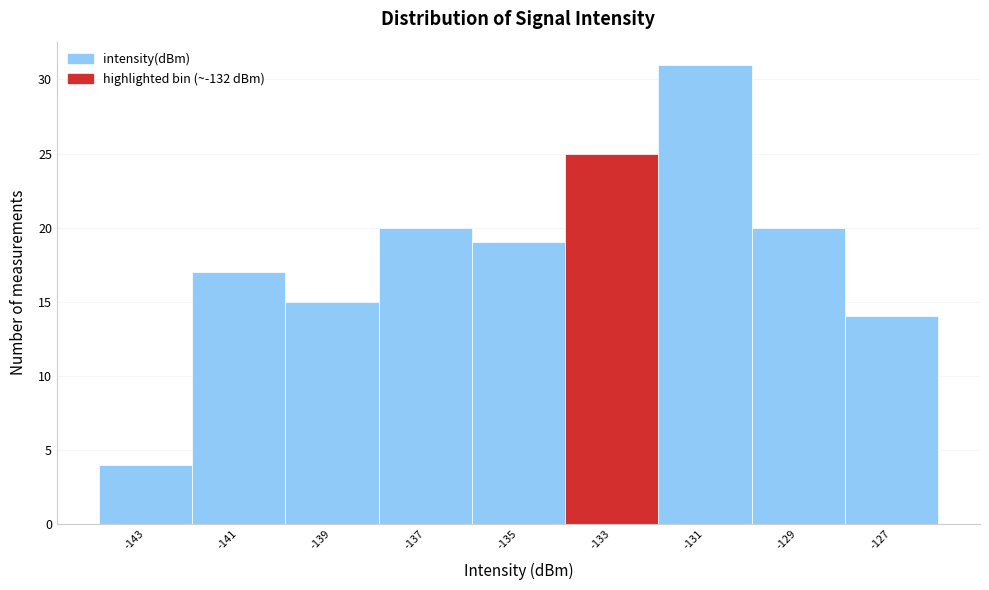

Reading left to right, extract all data points from this chart.

4	17	15	20	19	25	31	20	14